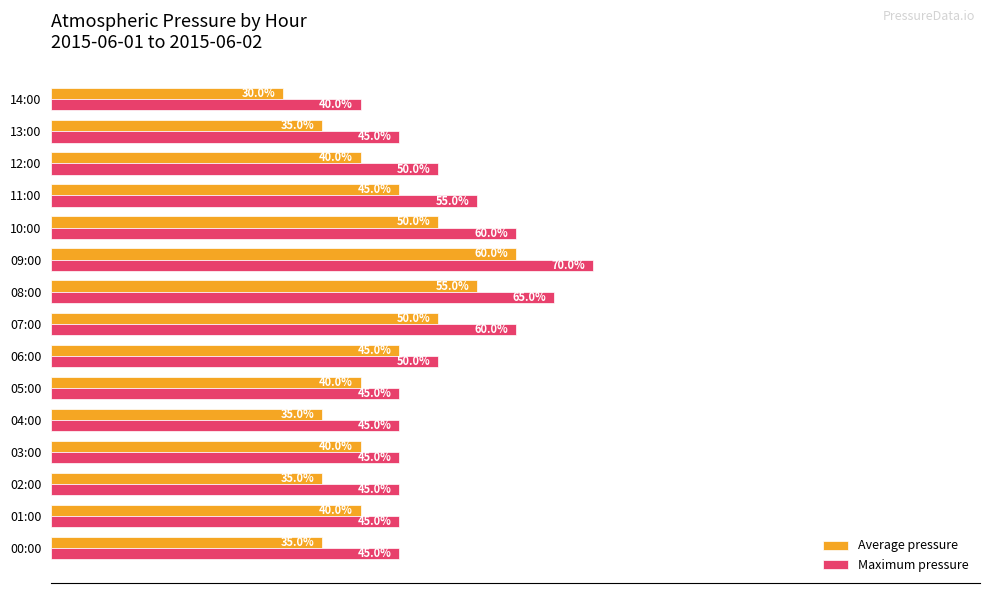

At which category is the sum across all series the highest?

09:00